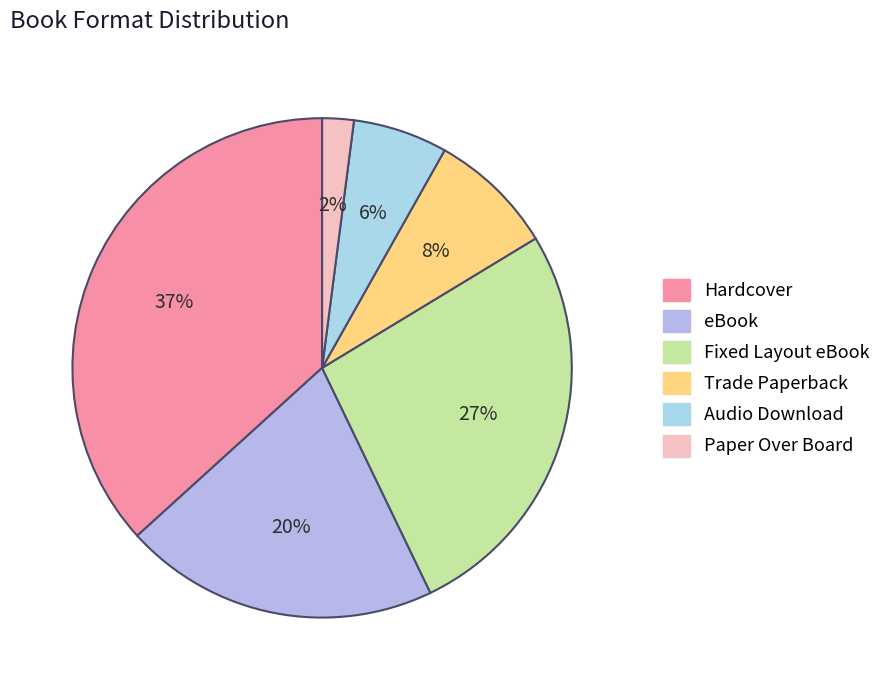

To the nearest percent, what portion does Paper Over Board represent?

2%